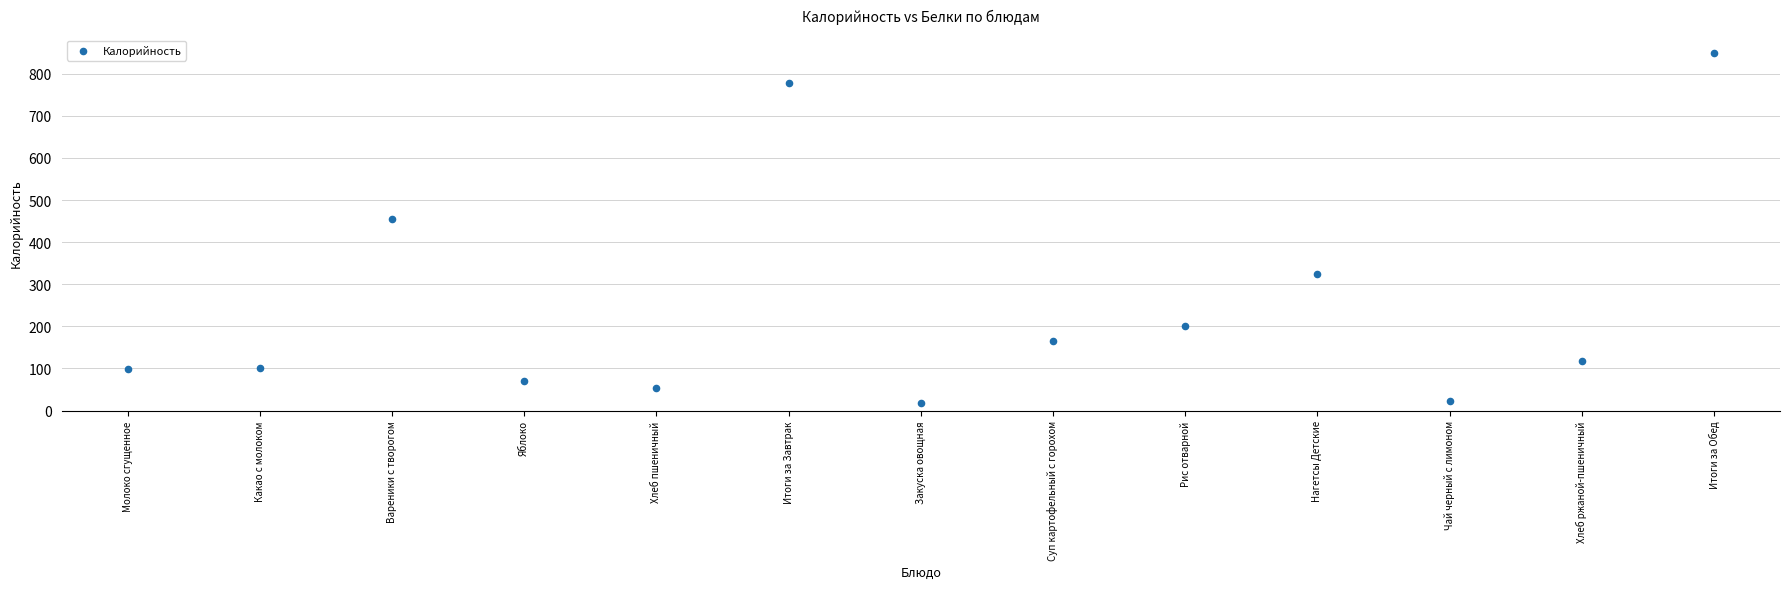

What Y value in the scatter plot is closest to 433?

455.9